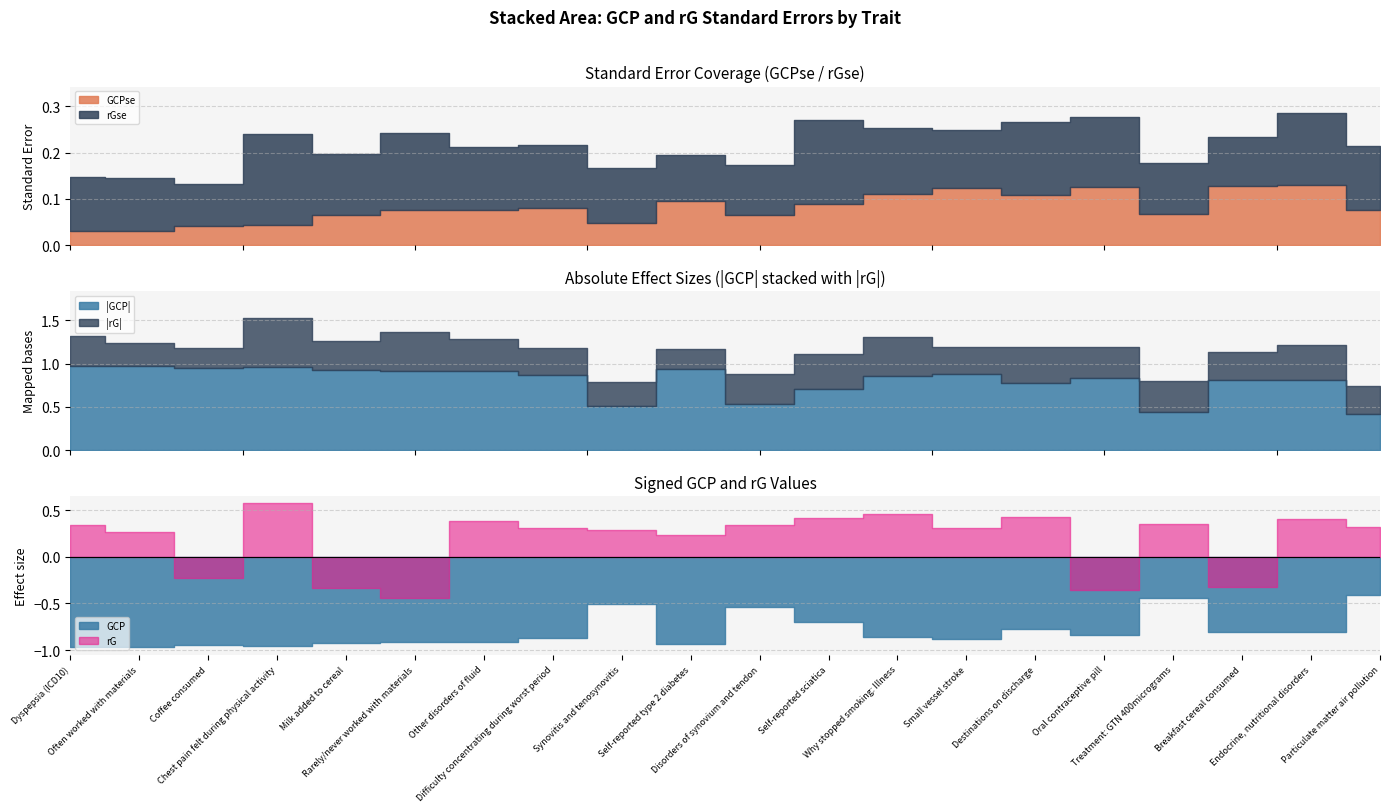

What is the average value of the rG series?

0.2